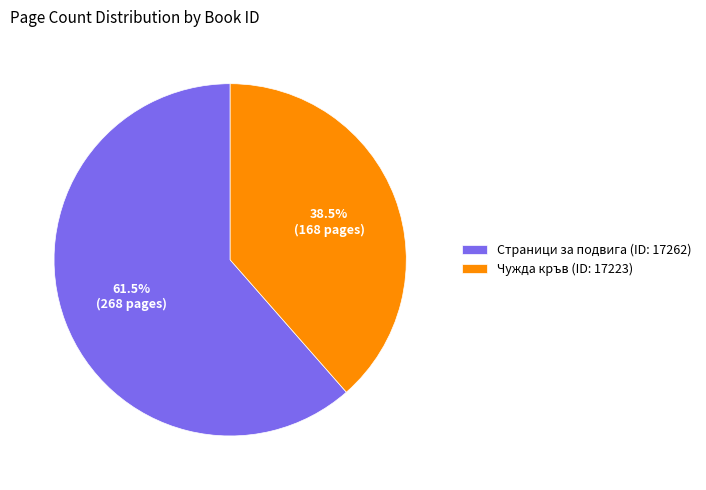

Which slice is the smallest?

Чужда кръв (ID: 17223)